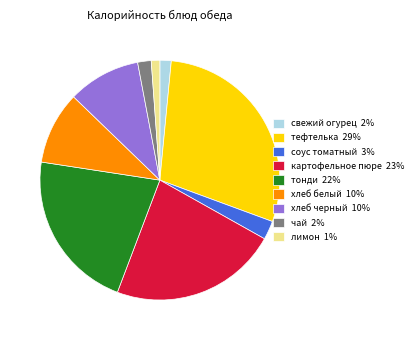

Do тонди 22% and хлеб черный 10% together represent more than half of the pie?

No